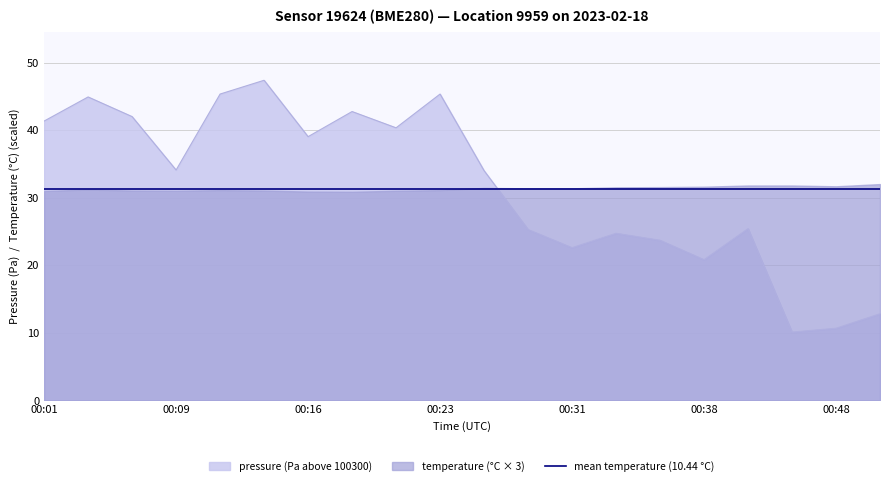

The chart shows a value of 12.8 at 00:51. True or false?

True